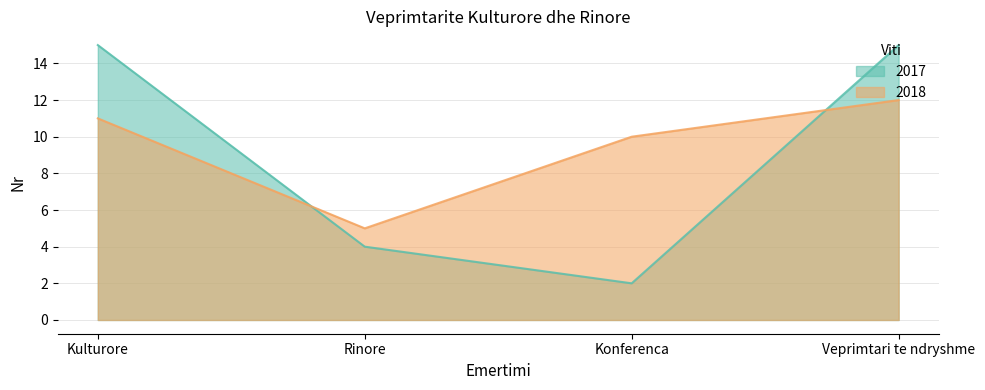

How many lines are shown in the chart?

2